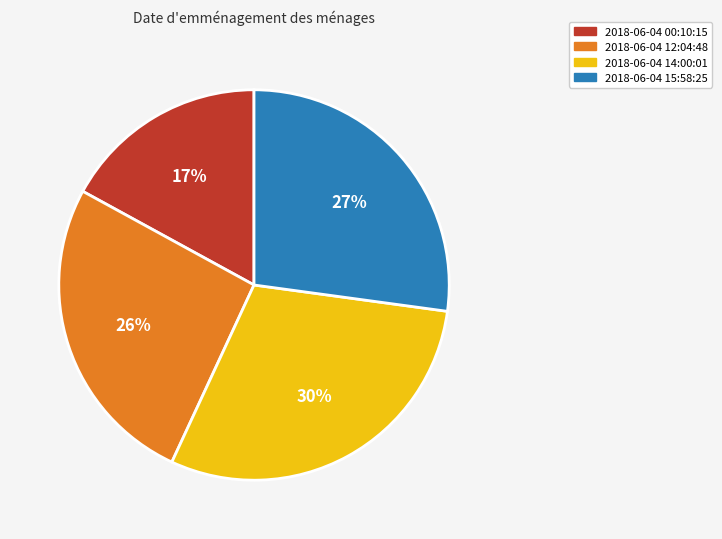

To the nearest percent, what is the average slice percentage?

25%